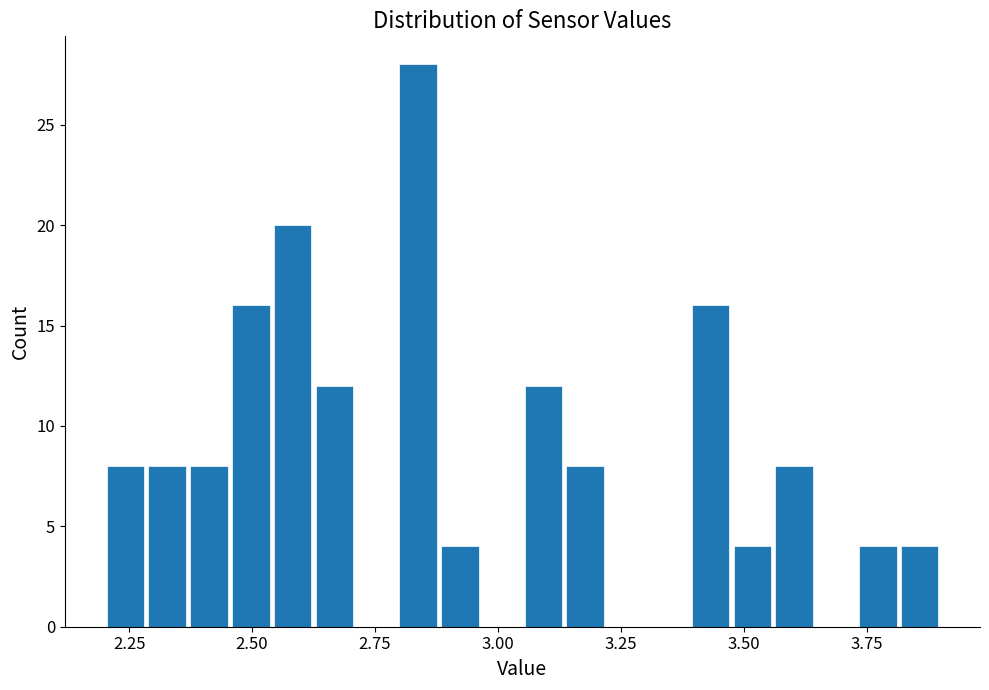

Around what value on the x-axis is the tallest bar? Give the approximate position of its centre, as read against the axis.

2.85